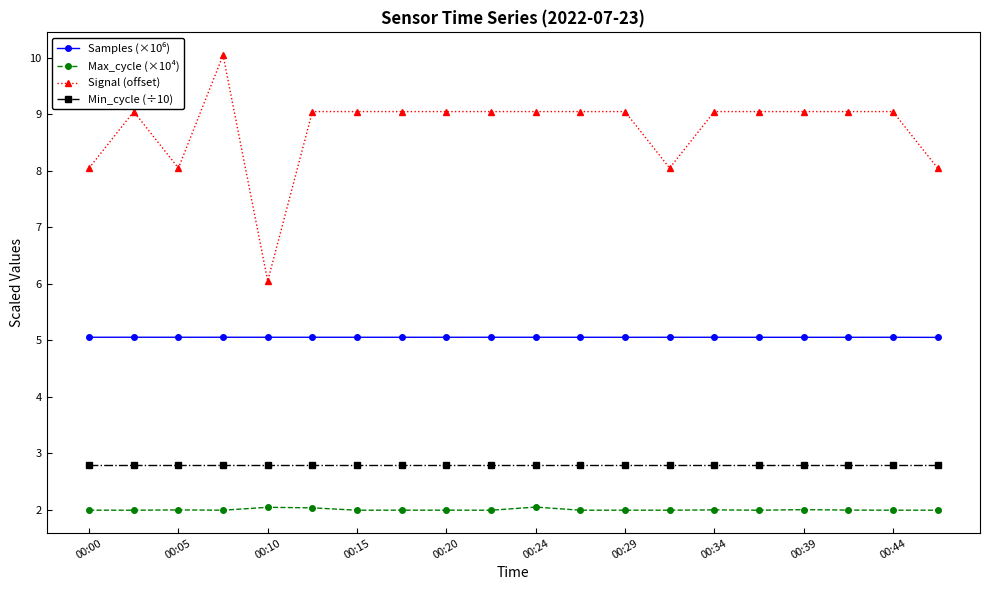

What is the minimum value shown in the chart?

2.0